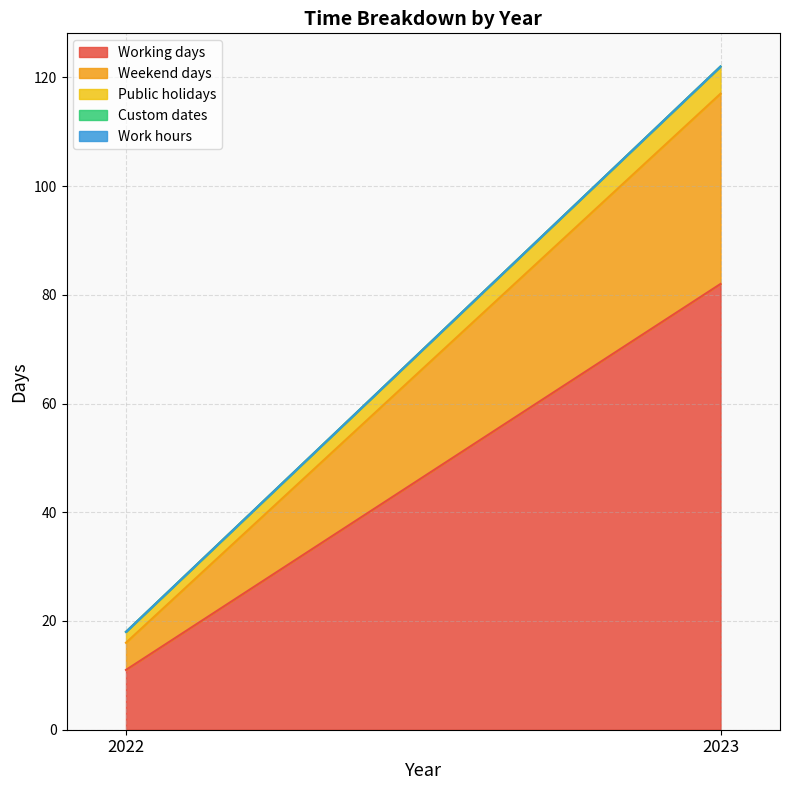

Which series changed the most between 2022 and 2023?

Working days